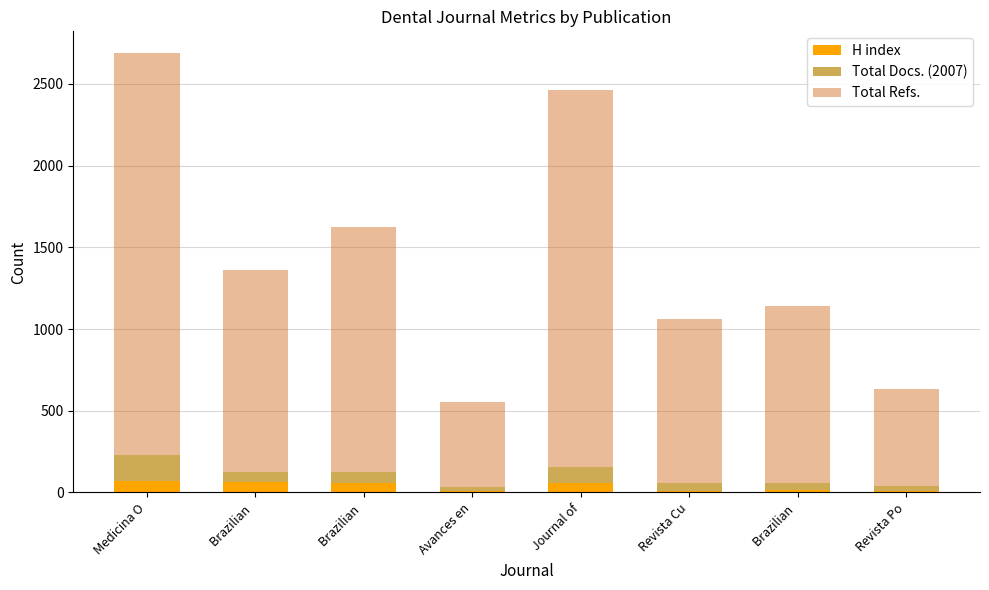

List the labels in order of H index value, smallest first.

Avances en, Revista Cu, Revista Po, Brazilian , Journal of, Brazilian , Brazilian , Medicina O